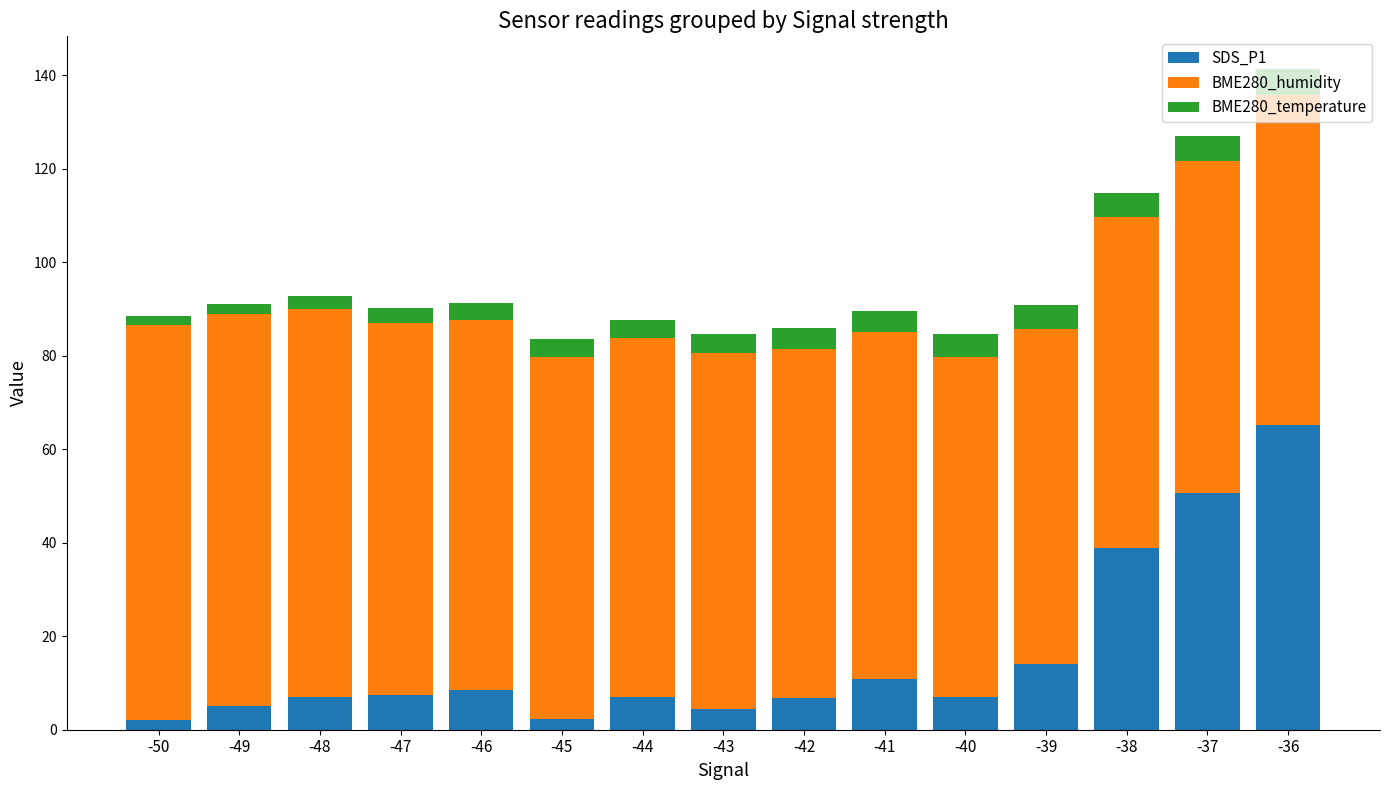

What is the difference between the SDS_P1 values at -39 and -38?

24.9